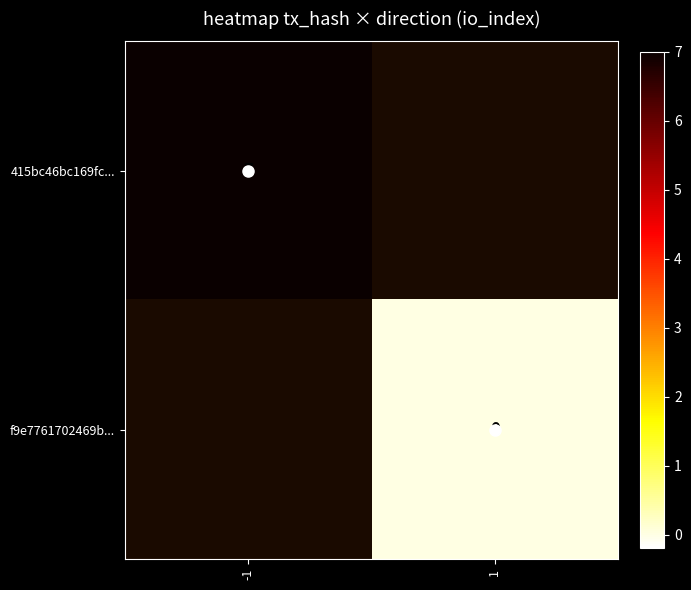

The 415bc46bc169fc... series shows 2 at -1. True or false?

False